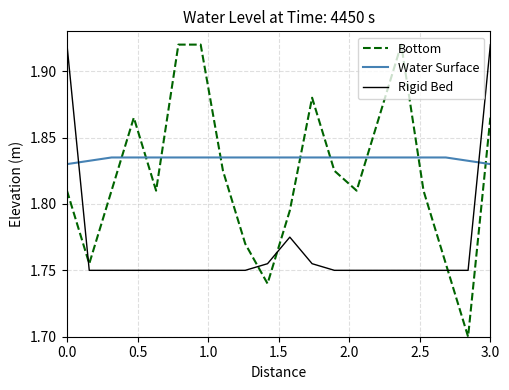

Which series has the widest spread of values?

Bottom